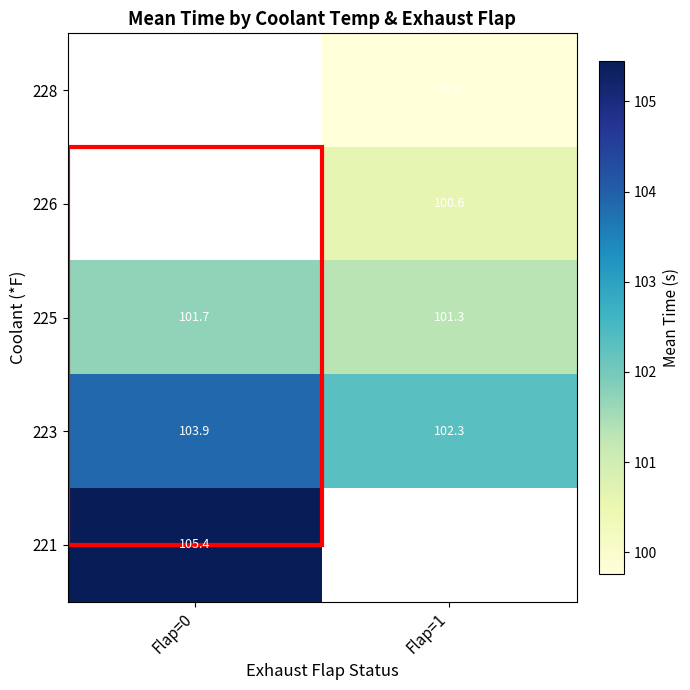

Is it true that 225 equals 101.7 at Flap=0?

True